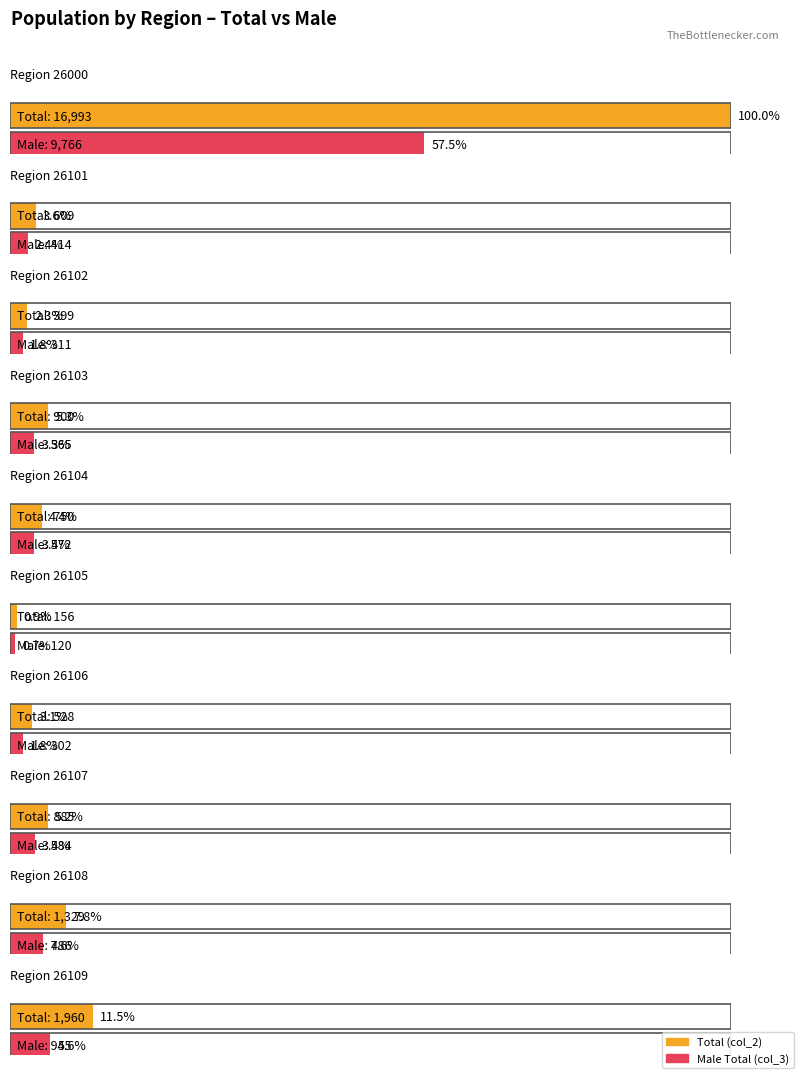

Which category has the highest value in the col_2 series?

26000